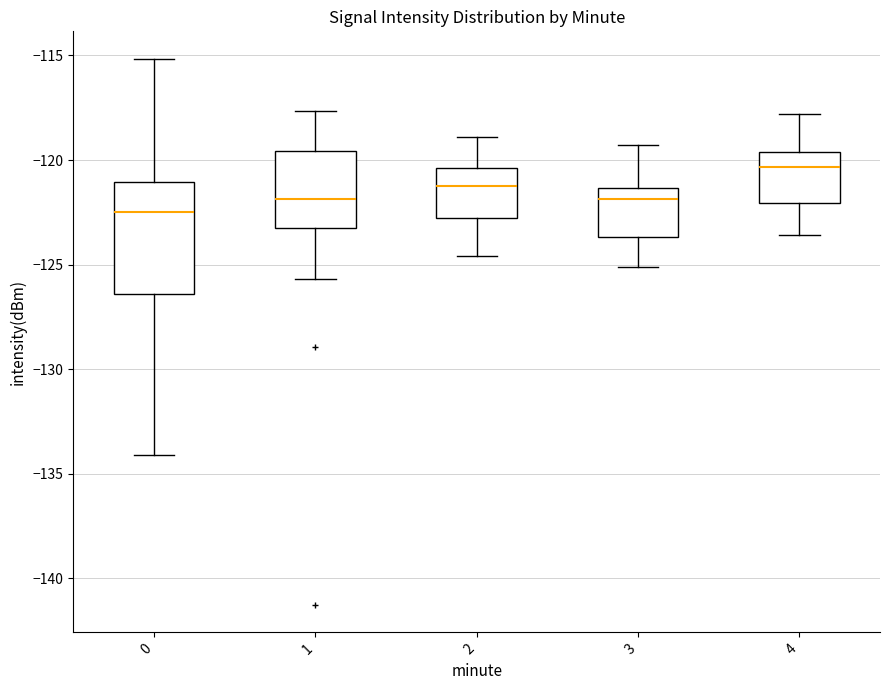

Reading left to right, transcribe this box plot: for each box, give where its median line is, the range the box spans, and where its two whiskers end, as read against the y-axis. The values are not printed on the chart, so give them approximately, as read against the axis.

0: median -122.5, box -126.5 to -121.0, whiskers -134.0 to -115.0
1: median -122.0, box -123.0 to -119.5, whiskers -125.5 to -117.5
2: median -121.0, box -123.0 to -120.5, whiskers -124.5 to -119.0
3: median -122.0, box -123.5 to -121.5, whiskers -125.0 to -119.5
4: median -120.5, box -122.0 to -119.5, whiskers -123.5 to -118.0